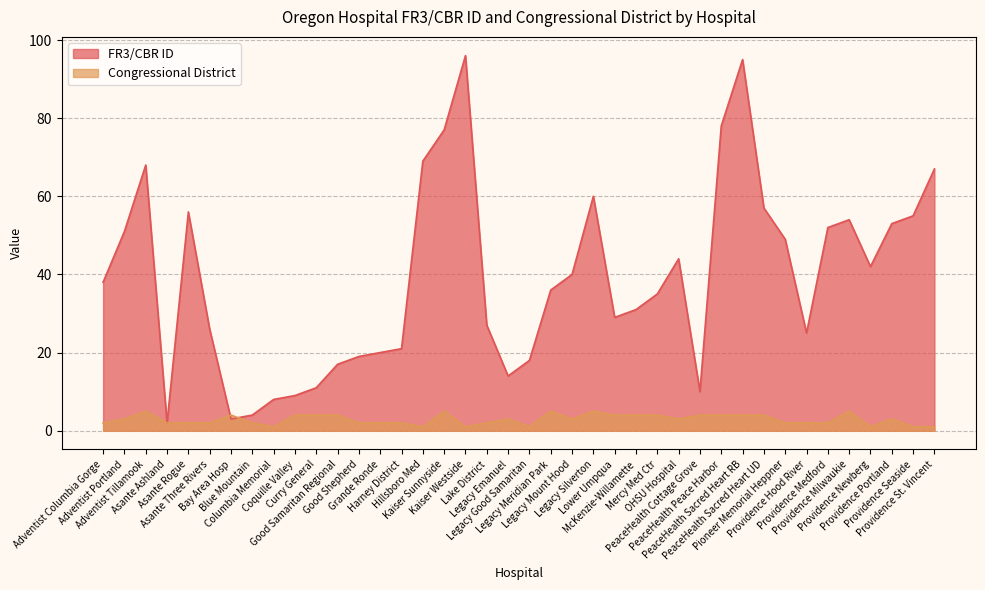

What position from the right is Harney District?

26